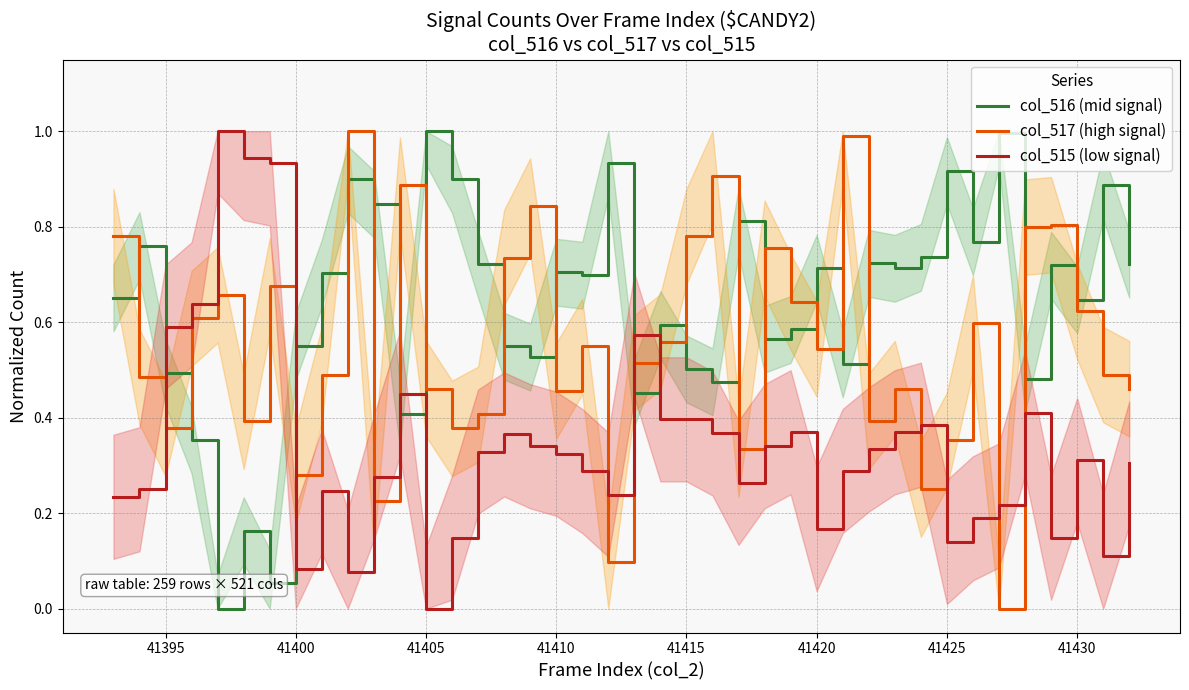

After their last crossing, which series has the higher values: col_515 (low signal) or col_517 (high signal)?

col_517 (high signal)